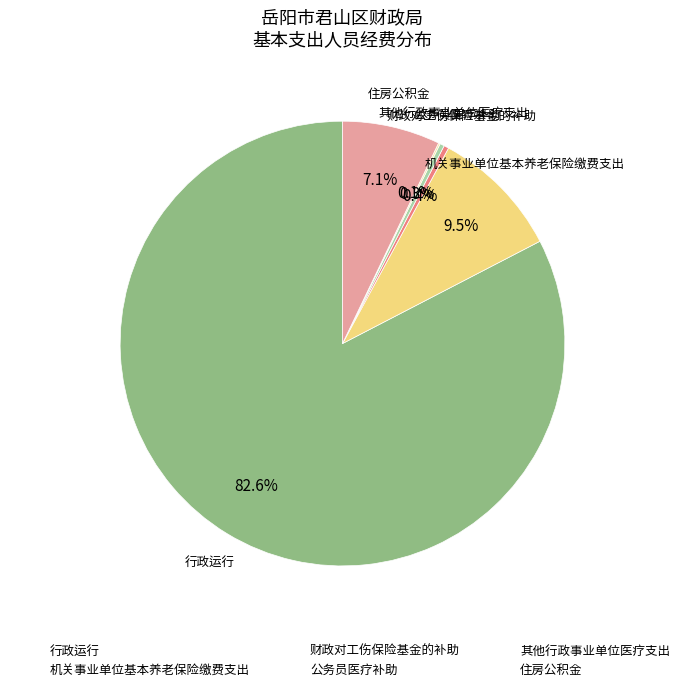

How much of the chart is everything except 公务员医疗补助?

99.7%